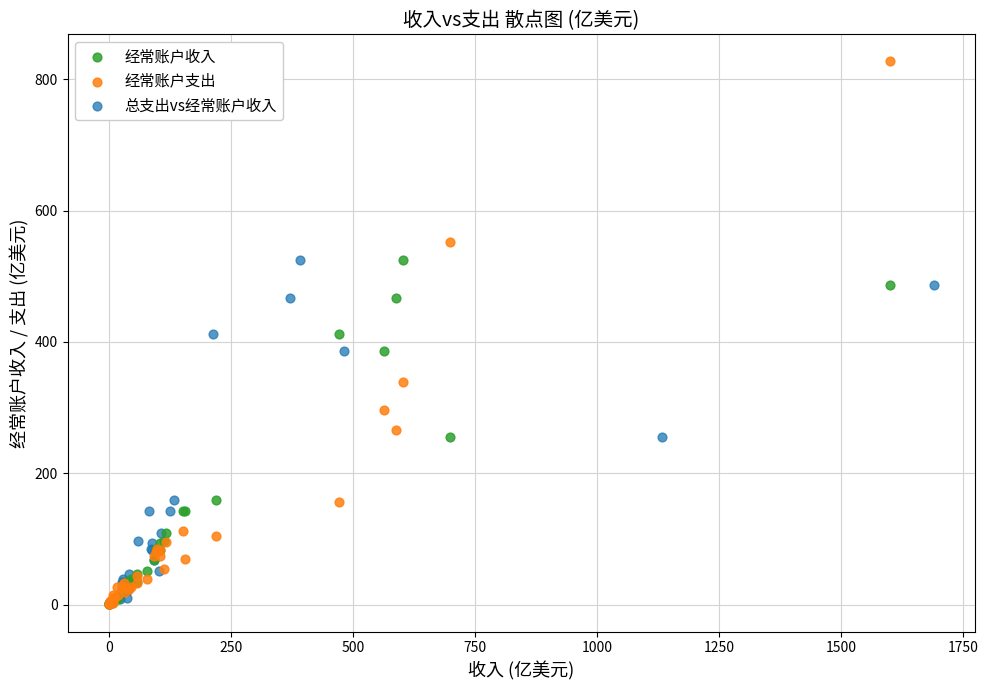

Which series has the largest Y range (max minus min)?

经常账户支出